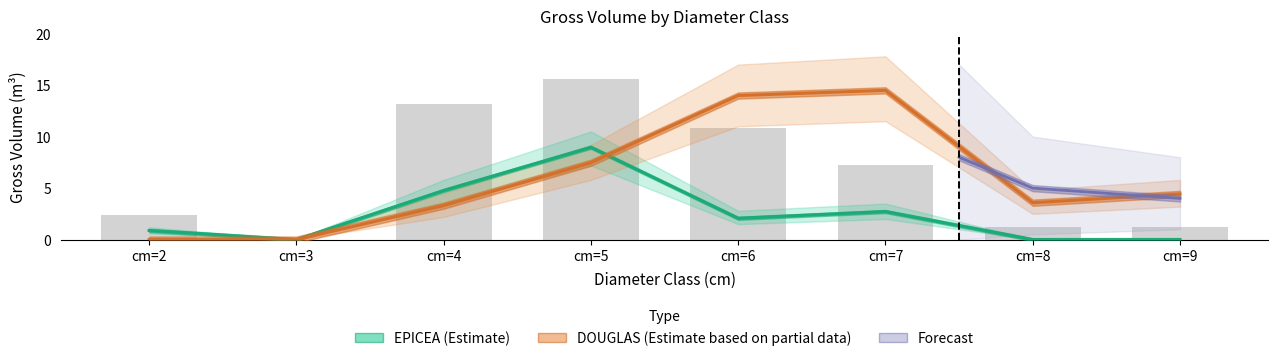

At which label is DOUGLAS produit_vtgr closest to 7?

cm=5